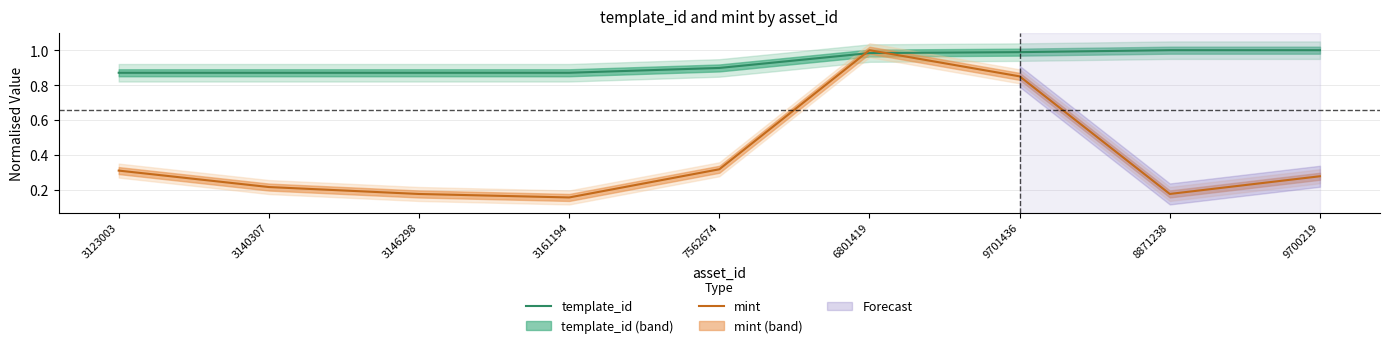

What value does the template_id series have at 6801419?

1.0